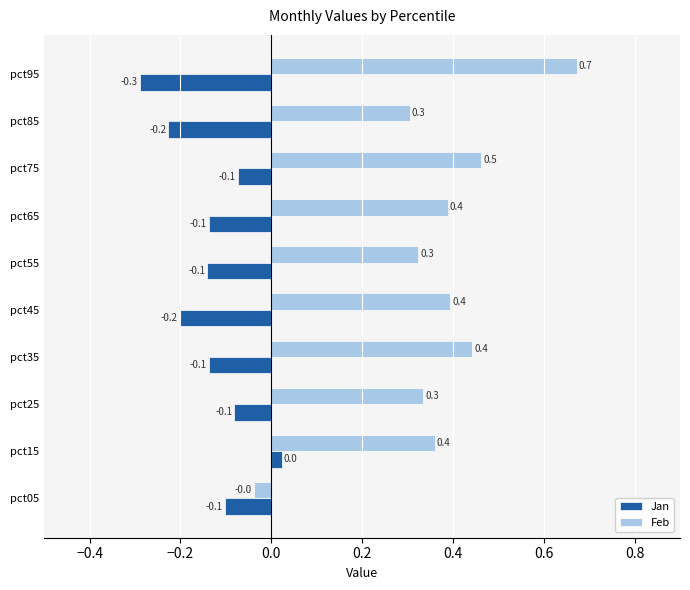

How many values in Jan are below zero?

9